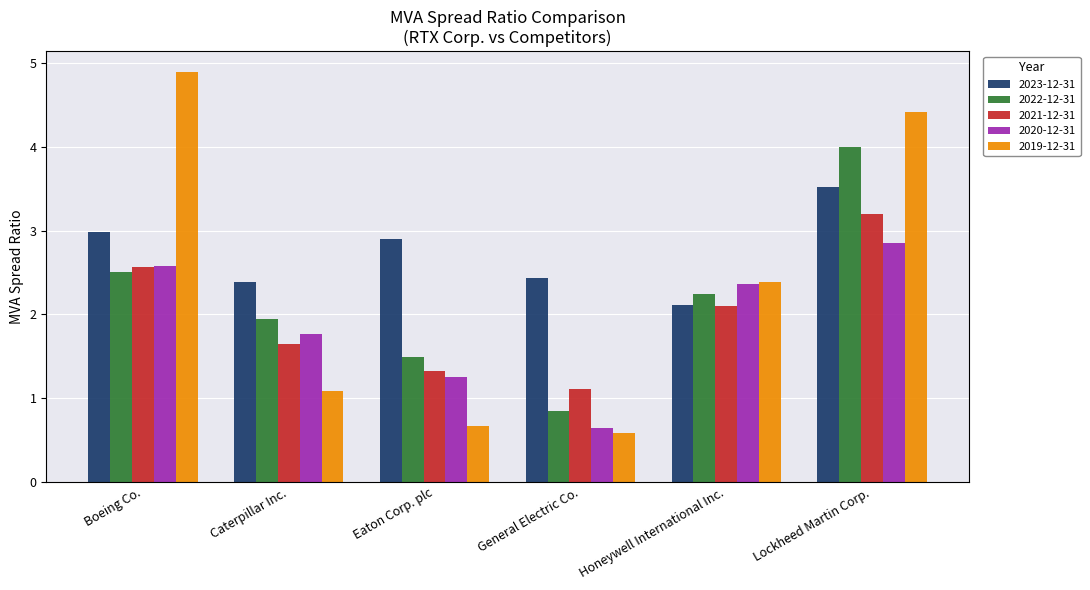

What are all the series names shown in the legend?

2023-12-31, 2022-12-31, 2021-12-31, 2020-12-31, 2019-12-31